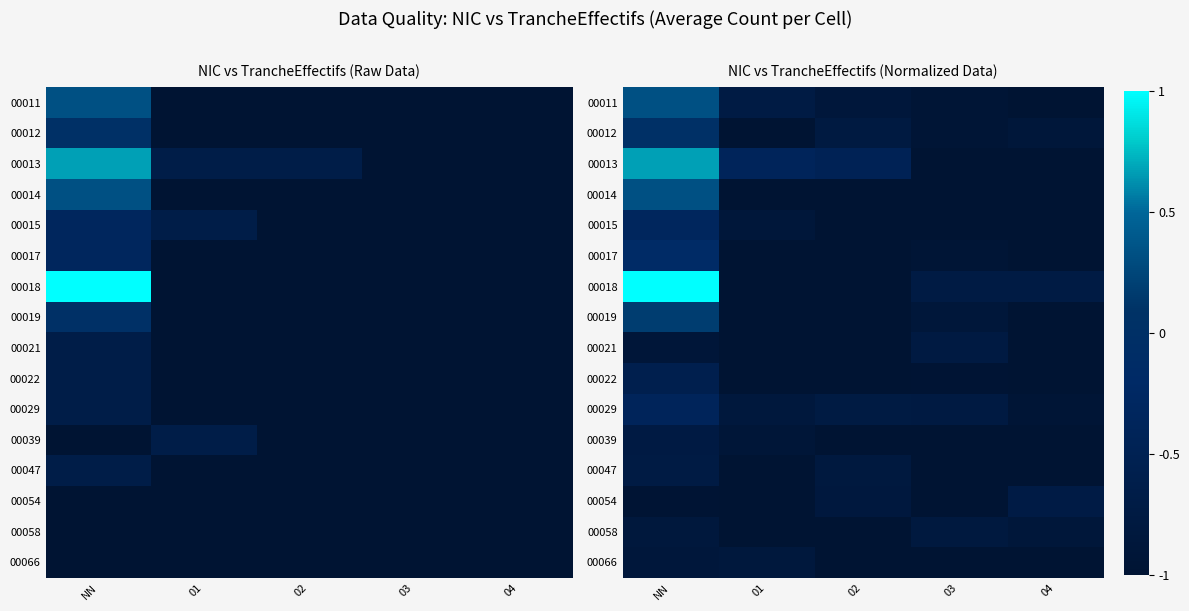

At how many categories does at least one series exceed 0?

1